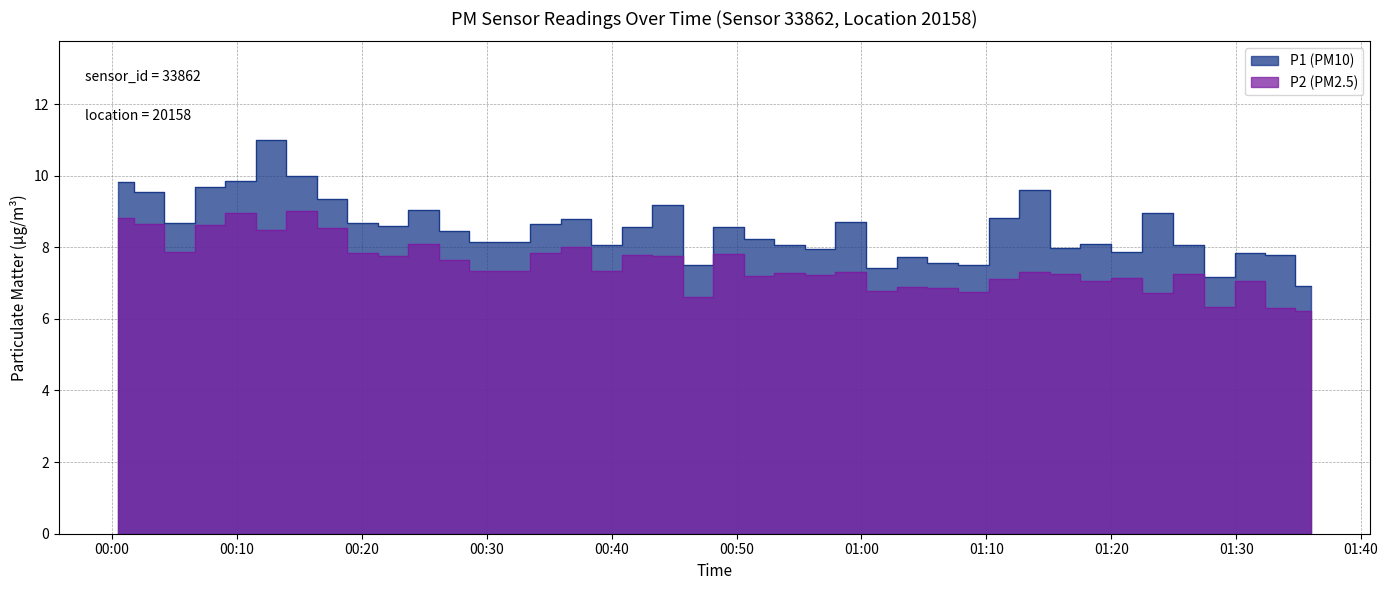

Is the value of P1 (PM10) at 01:31 greater than the value of P2 (PM2.5) at 01:08?

Yes